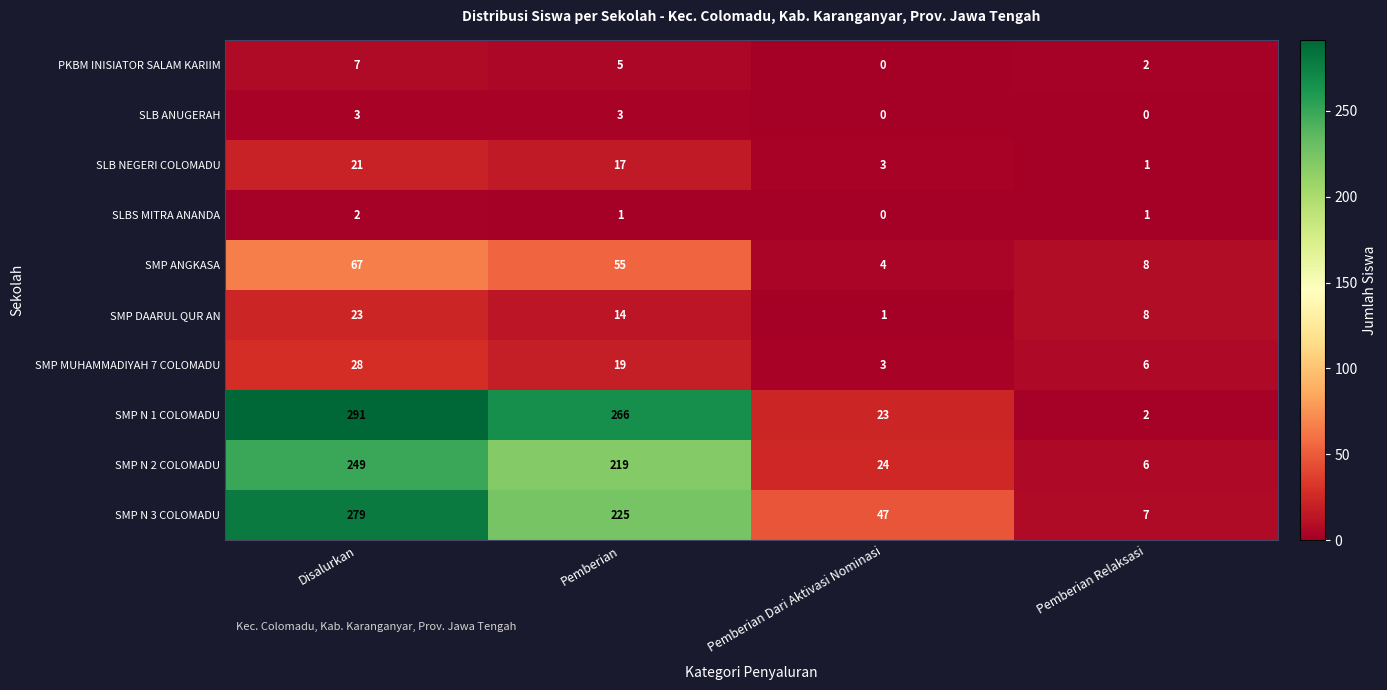

Which category has the highest value across all series?

Disalurkan